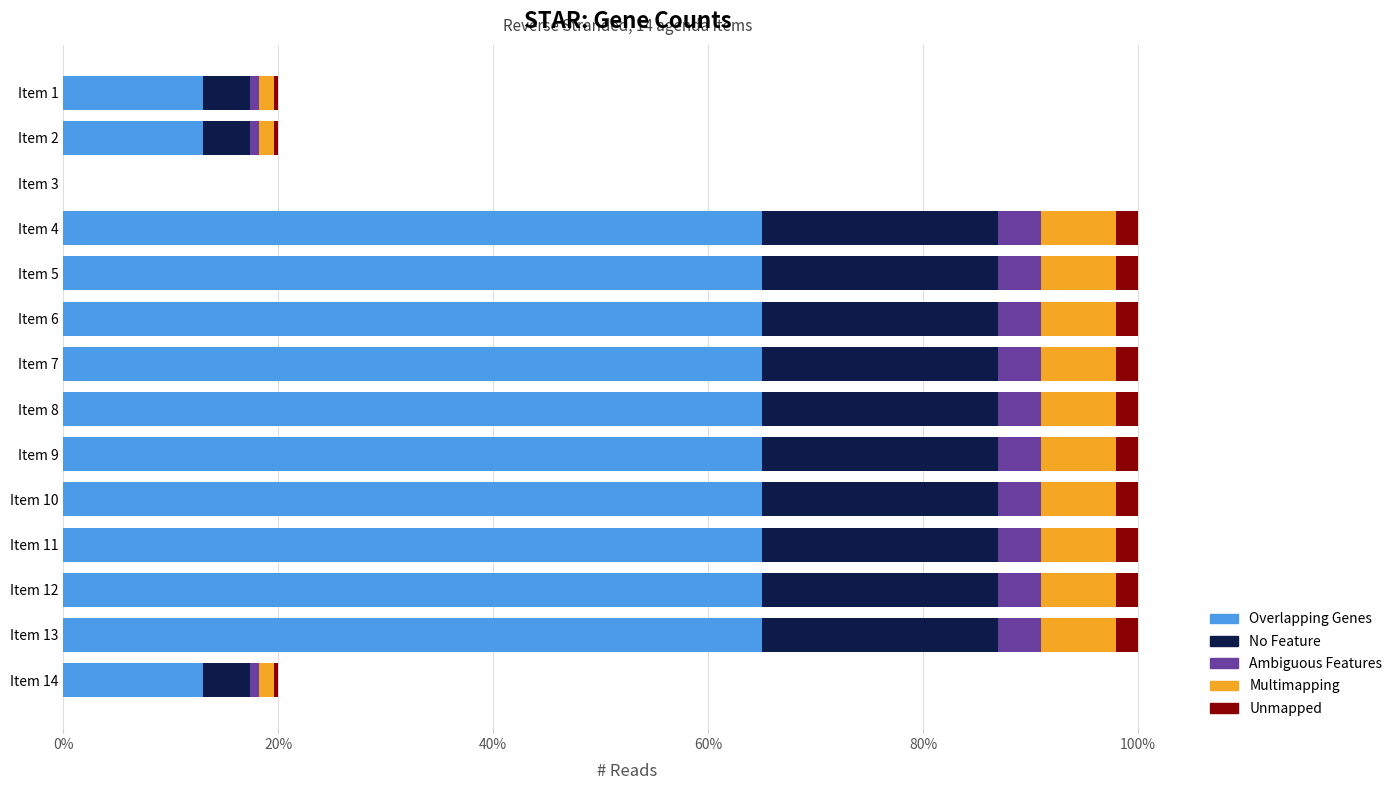

What are all the series names shown in the legend?

Overlapping Genes, No Feature, Ambiguous Features, Multimapping, Unmapped